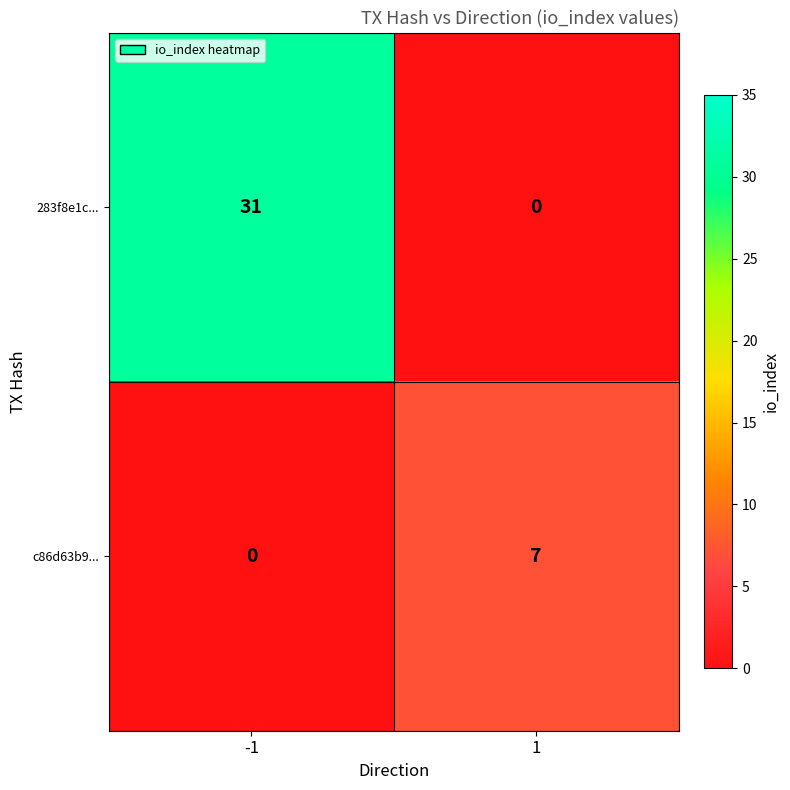

Rank the series by their maximum value, from highest to lowest.

283f8e1c..., c86d63b9...